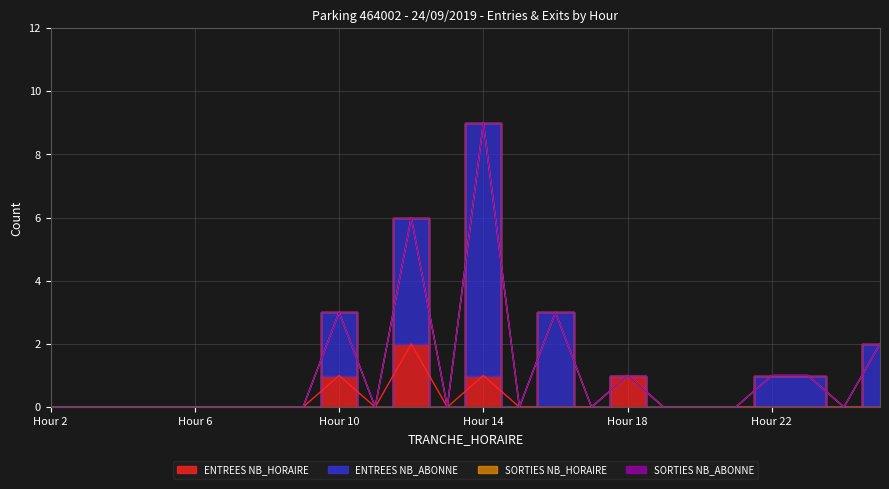

What is the spread (max minus min) of values at Hour 10?

2